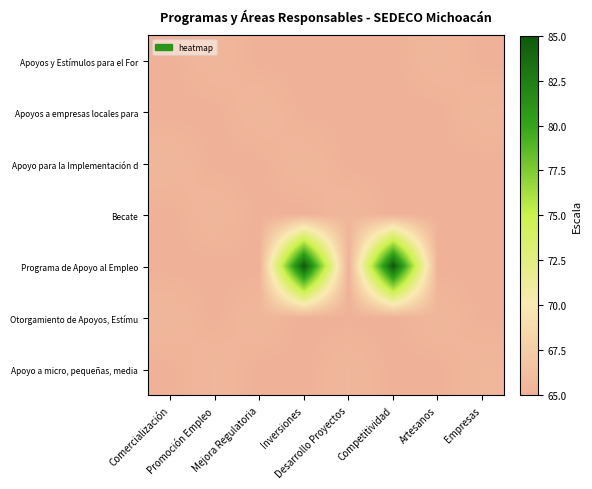

At which category is the sum across all series the highest?

Inversiones